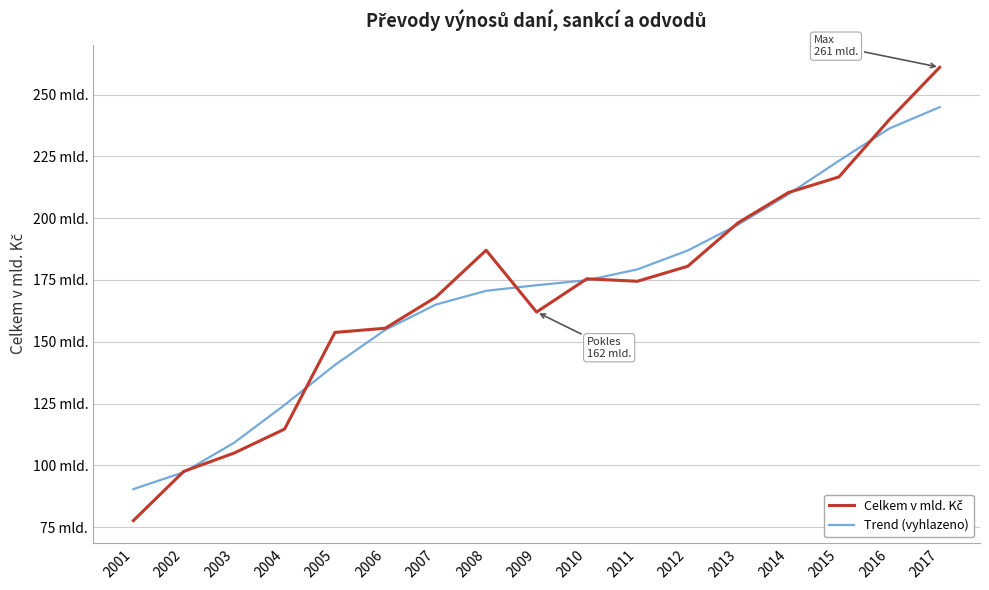

Is this an area chart (filled region under the line)?

No